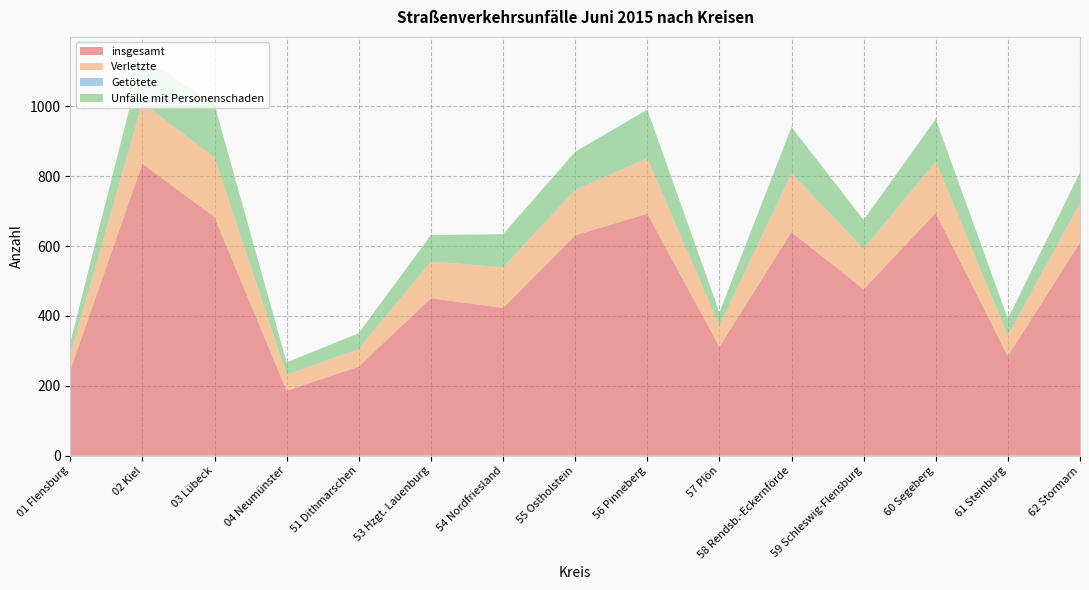

Reading left to right, list all the values displayed in this chart.

insgesamt: 01 Flensburg=245	02 Kiel=836	03 Lübeck=683	04 Neumünster=186	51 Dithmarschen=255	53 Hzgt. Lauenburg=451	54 Nordfriesland=423	55 Ostholstein=631	56 Pinneberg=693	57 Plön=312	58 Rendsb.-Eckernförde=640	59 Schleswig-Flensburg=477	60 Segeberg=695	61 Steinburg=285	62 Stormarn=610
Verletzte: 01 Flensburg=43	02 Kiel=173	03 Lübeck=171	04 Neumünster=46	51 Dithmarschen=50	53 Hzgt. Lauenburg=105	54 Nordfriesland=116	55 Ostholstein=129	56 Pinneberg=158	57 Plön=60	58 Rendsb.-Eckernförde=168	59 Schleswig-Flensburg=115	60 Segeberg=147	61 Steinburg=59	62 Stormarn=113
Getötete: 01 Flensburg=0	02 Kiel=2	03 Lübeck=0	04 Neumünster=0	51 Dithmarschen=1	53 Hzgt. Lauenburg=0	54 Nordfriesland=1	55 Ostholstein=2	56 Pinneberg=1	57 Plön=0	58 Rendsb.-Eckernförde=2	59 Schleswig-Flensburg=1	60 Segeberg=0	61 Steinburg=0	62 Stormarn=1
Unfälle mit Personenschaden: 01 Flensburg=36	02 Kiel=131	03 Lübeck=151	04 Neumünster=35	51 Dithmarschen=45	53 Hzgt. Lauenburg=76	54 Nordfriesland=94	55 Ostholstein=108	56 Pinneberg=139	57 Plön=38	58 Rendsb.-Eckernförde=131	59 Schleswig-Flensburg=82	60 Segeberg=122	61 Steinburg=48	62 Stormarn=87